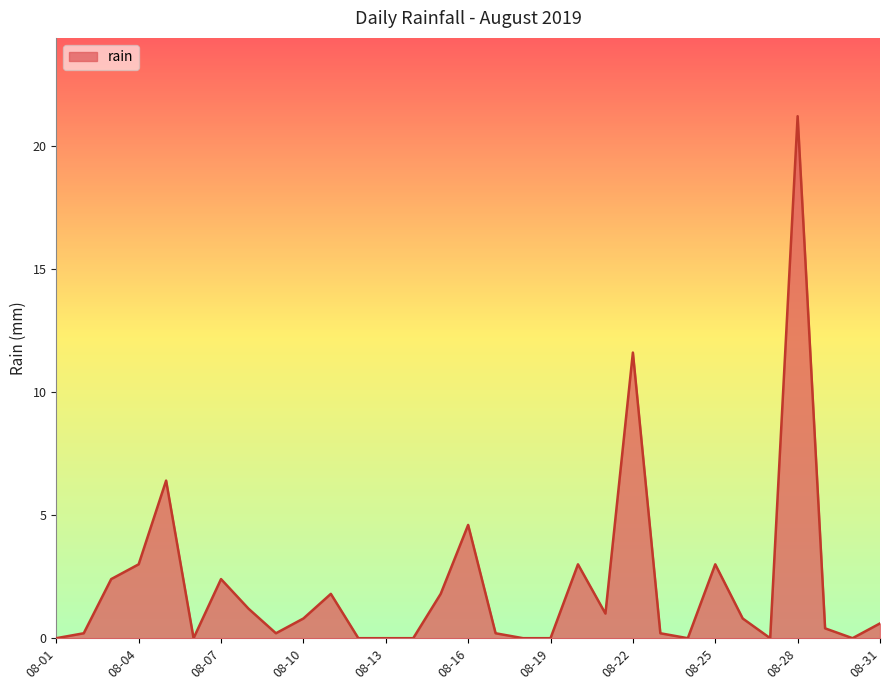

What is the maximum value shown in the chart?

21.2